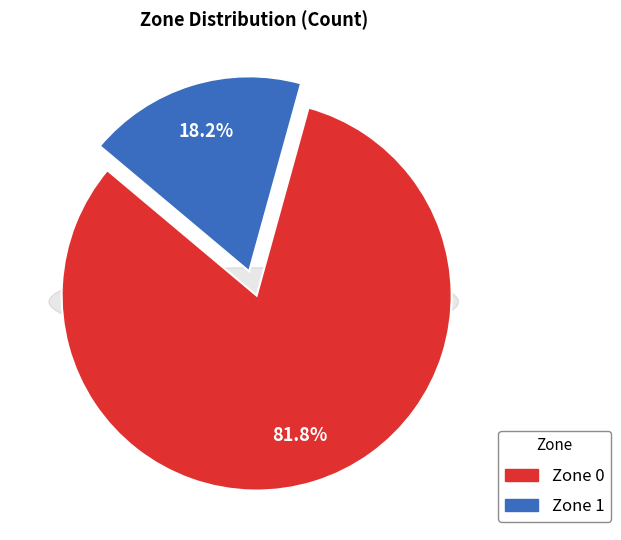

Count the number of slices in the pie.

2